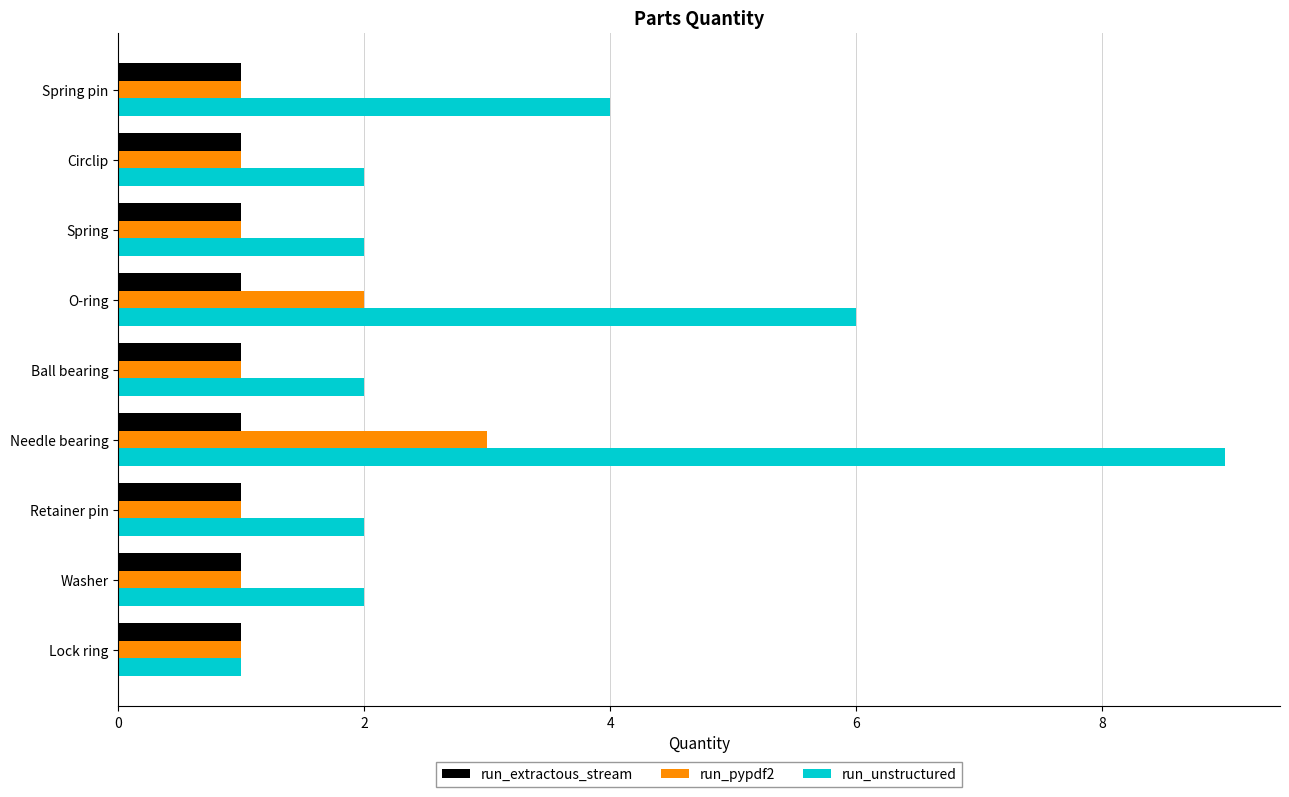

Which category has the lowest value in the run_unstructured series?

Lock ring